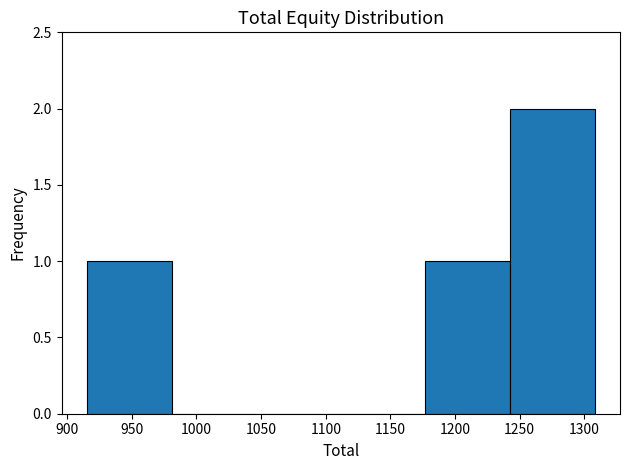

How tall is the bar that spans 1175 to 1240 on the x-axis? Neither the bar edges nor the heights are printed on the chart, so give them approximately, as read against the axes.

1